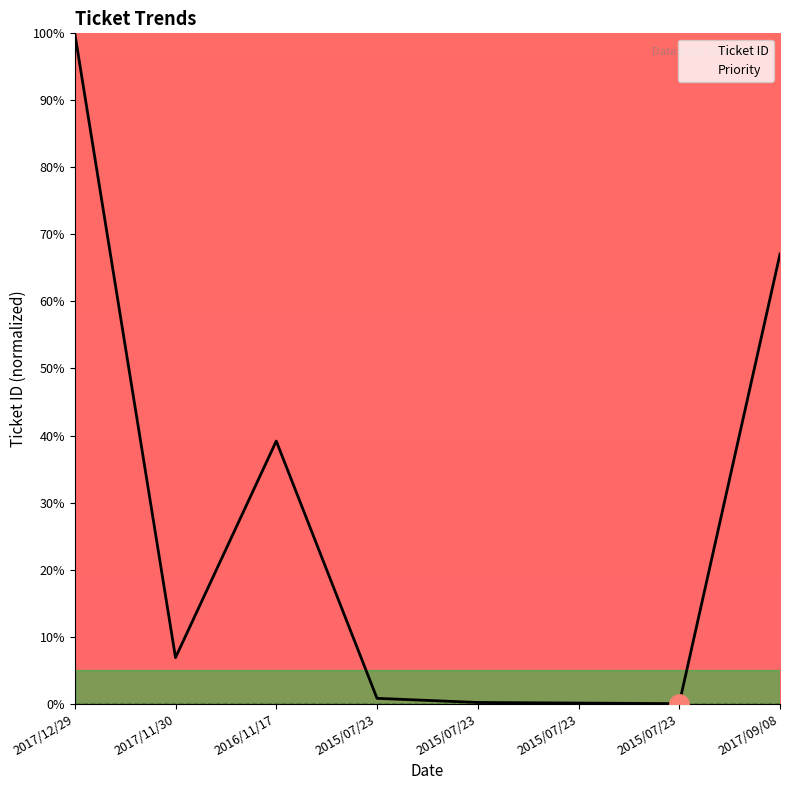

True or false: Ticket ID and Priority cross at least once.

False